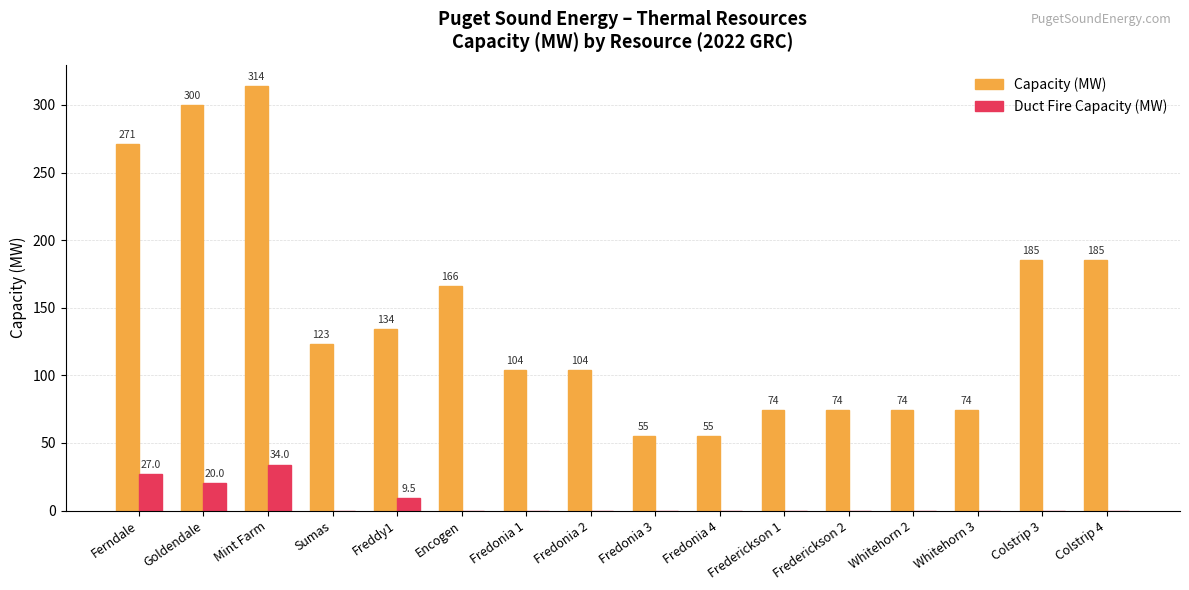

The value of Capacity (MW) at Whitehorn 3 is 74.0. True or false?

True